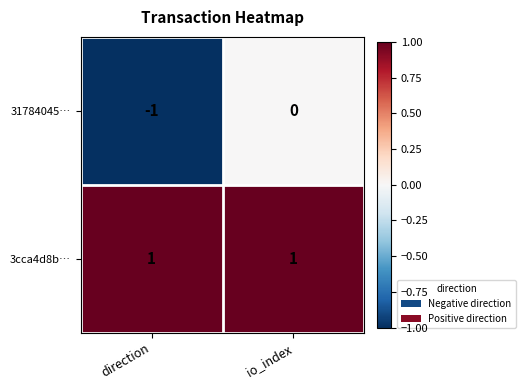

Reading left to right, extract all data points from this chart.

31784045…: direction=-1	io_index=0
3cca4d8b…: direction=1	io_index=1